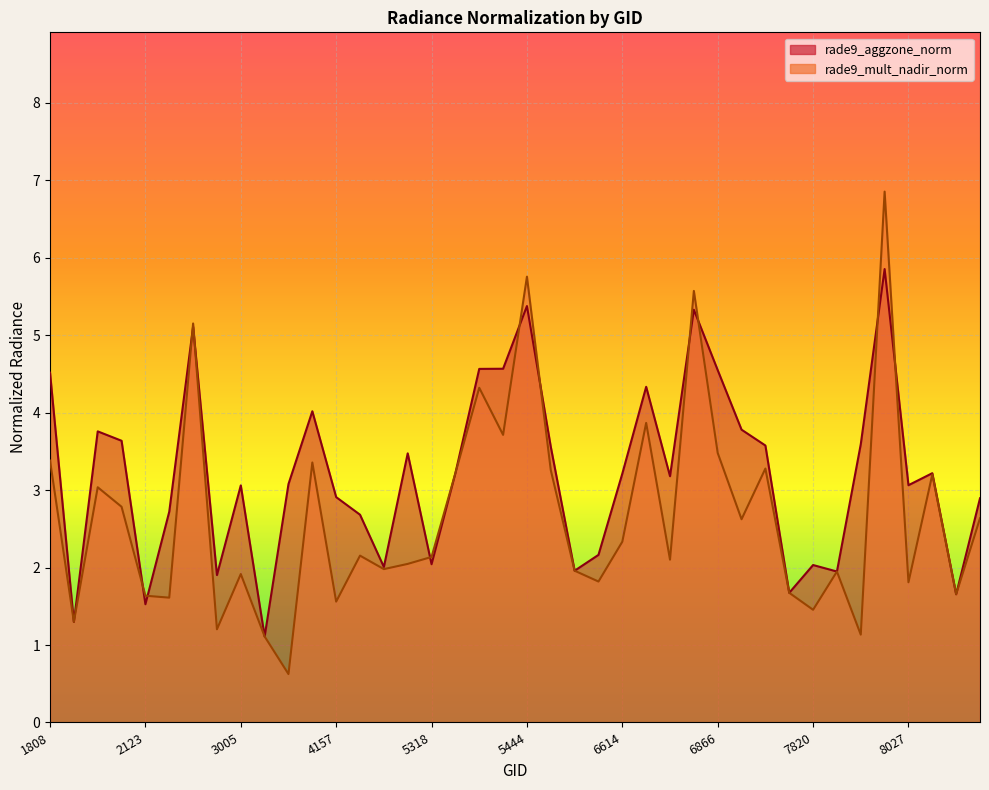

What is the highest value of the rade9_mult_nadir_norm series?

6.9